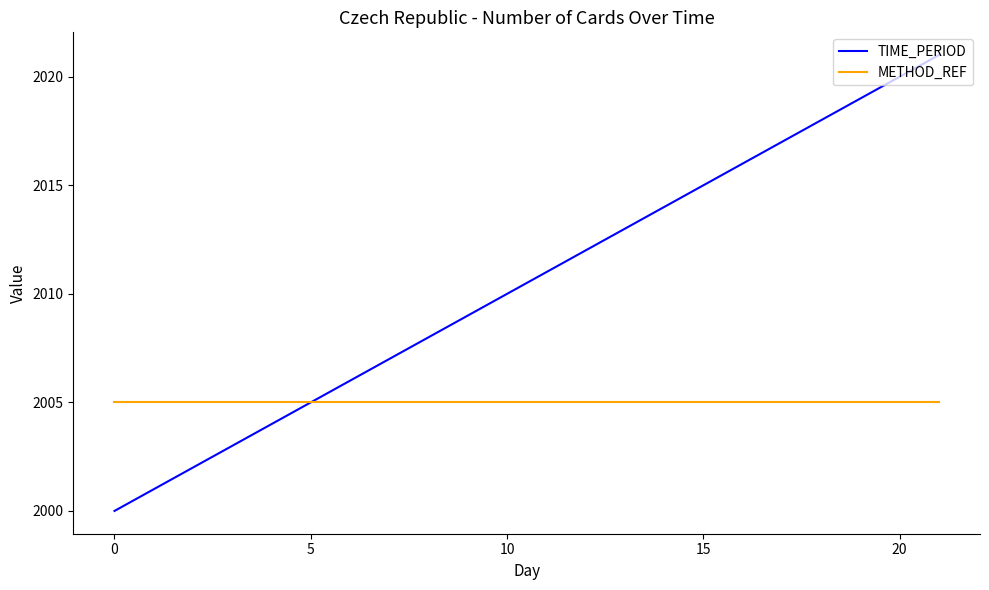

Rank the series by their average value, from highest to lowest.

TIME_PERIOD, METHOD_REF